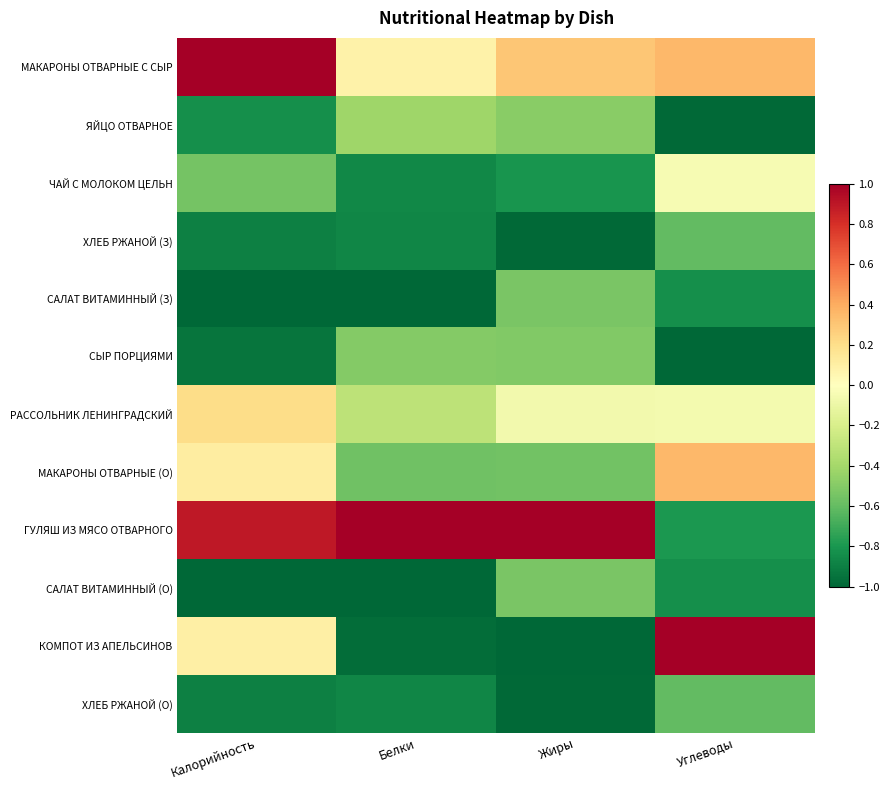

Reading left to right, transcribe all the data shown in this chart.

МАКАРОНЫ ОТВАРНЫЕ С СЫР: Калорийность=1.0	Белки=0.1	Жиры=0.3	Углеводы=0.4
ЯЙЦО ОТВАРНОЕ: Калорийность=-0.8	Белки=-0.4	Жиры=-0.5	Углеводы=-1.0
ЧАЙ С МОЛОКОМ ЦЕЛЬН: Калорийность=-0.5	Белки=-0.9	Жиры=-0.8	Углеводы=-0.0
ХЛЕБ РЖАНОЙ (З): Калорийность=-0.9	Белки=-0.9	Жиры=-1.0	Углеводы=-0.6
САЛАТ ВИТАМИННЫЙ (З): Калорийность=-1.0	Белки=-1.0	Жиры=-0.5	Углеводы=-0.8
СЫР ПОРЦИЯМИ: Калорийность=-0.9	Белки=-0.5	Жиры=-0.5	Углеводы=-1.0
РАССОЛЬНИК ЛЕНИНГРАДСКИЙ: Калорийность=0.2	Белки=-0.3	Жиры=-0.1	Углеводы=-0.1
МАКАРОНЫ ОТВАРНЫЕ (О): Калорийность=0.1	Белки=-0.6	Жиры=-0.6	Углеводы=0.4
ГУЛЯШ ИЗ МЯСО ОТВАРНОГО: Калорийность=0.9	Белки=1.0	Жиры=1.0	Углеводы=-0.8
САЛАТ ВИТАМИННЫЙ (О): Калорийность=-1.0	Белки=-1.0	Жиры=-0.5	Углеводы=-0.8
КОМПОТ ИЗ АПЕЛЬСИНОВ: Калорийность=0.1	Белки=-1.0	Жиры=-1.0	Углеводы=1.0
ХЛЕБ РЖАНОЙ (О): Калорийность=-0.9	Белки=-0.9	Жиры=-1.0	Углеводы=-0.6